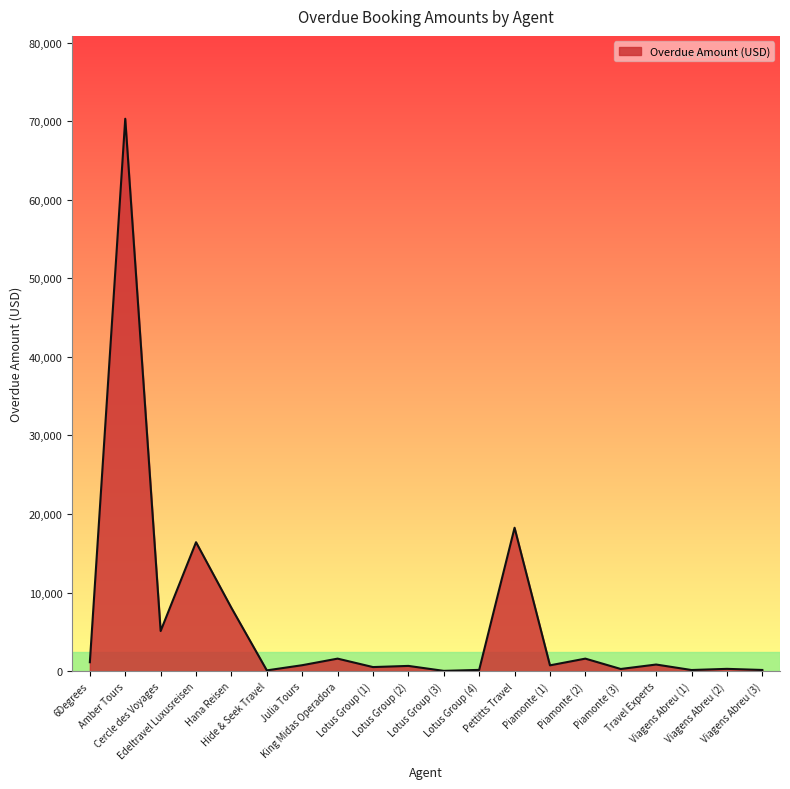

What is the difference between the maximum and minimum values?

70280.0